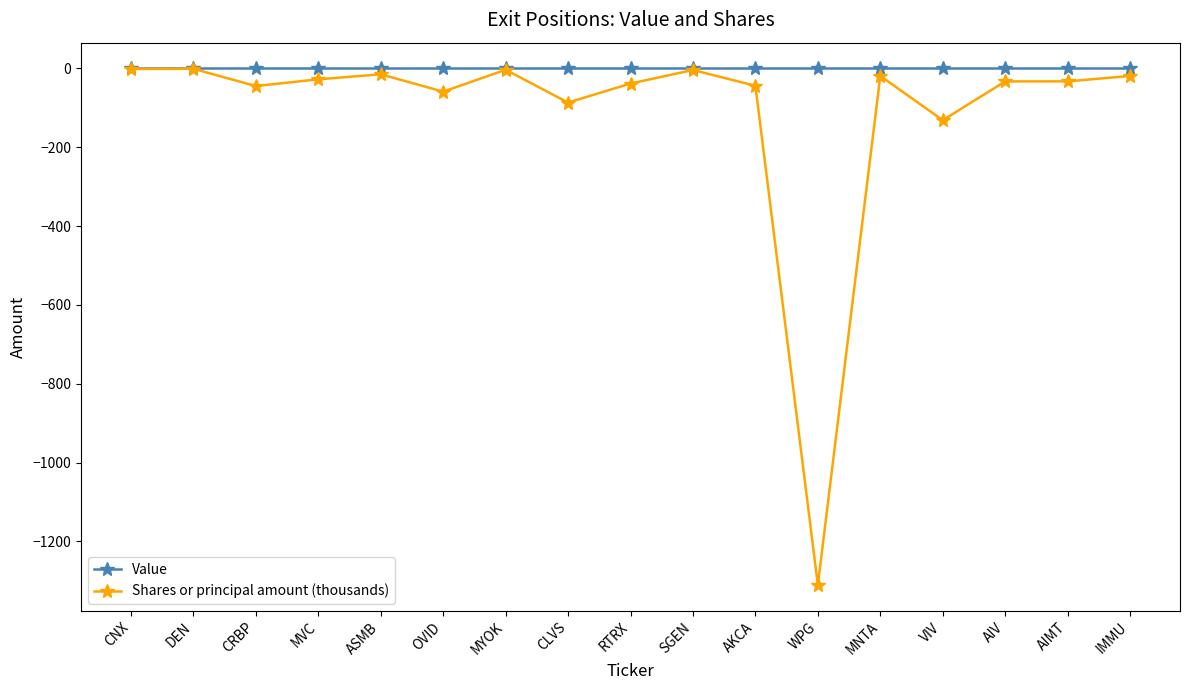

Rank the series by their average value, from lowest to highest.

Shares or principal amount (thousands), Value